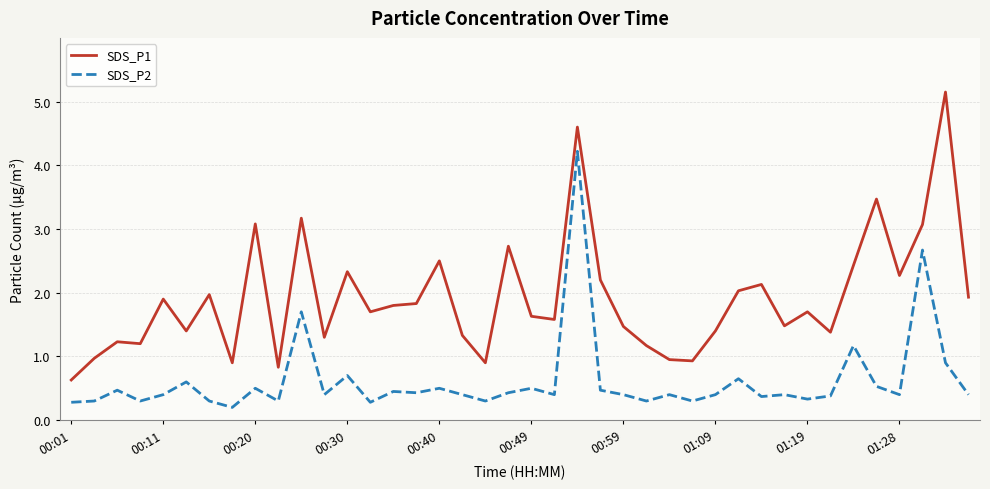

In SDS_P2, how many points are higher than both neighbors (excluding endpoints)?

14